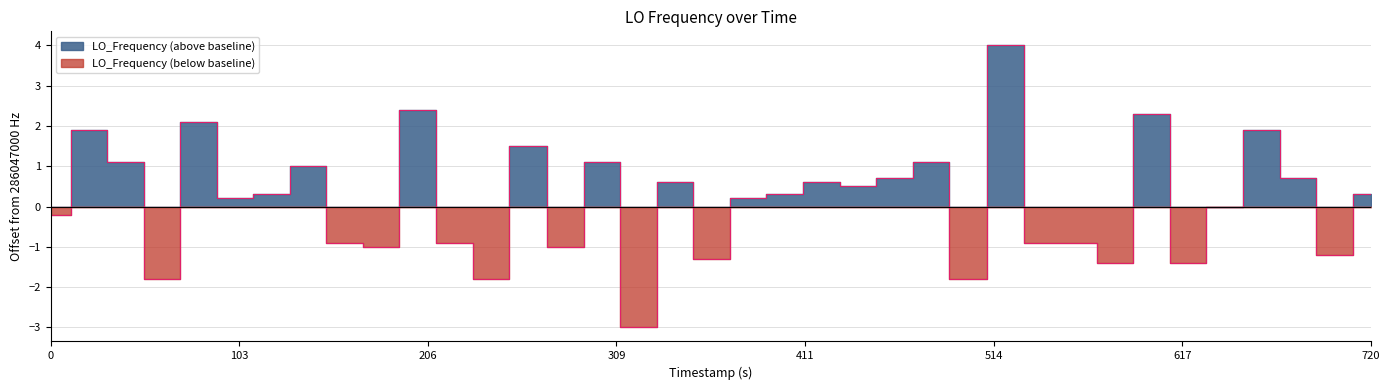

How many values exceed 0?

22